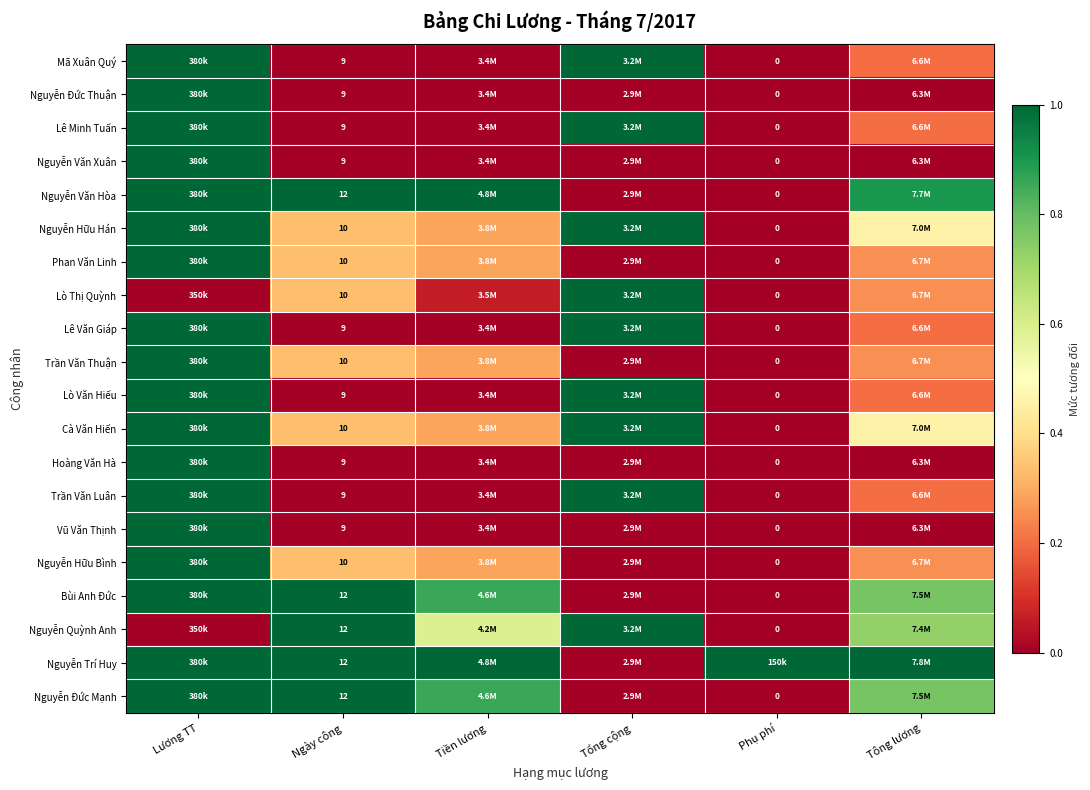

The Nguyễn Trí Huy series shows 0.0 at Tổng cộng. True or false?

True